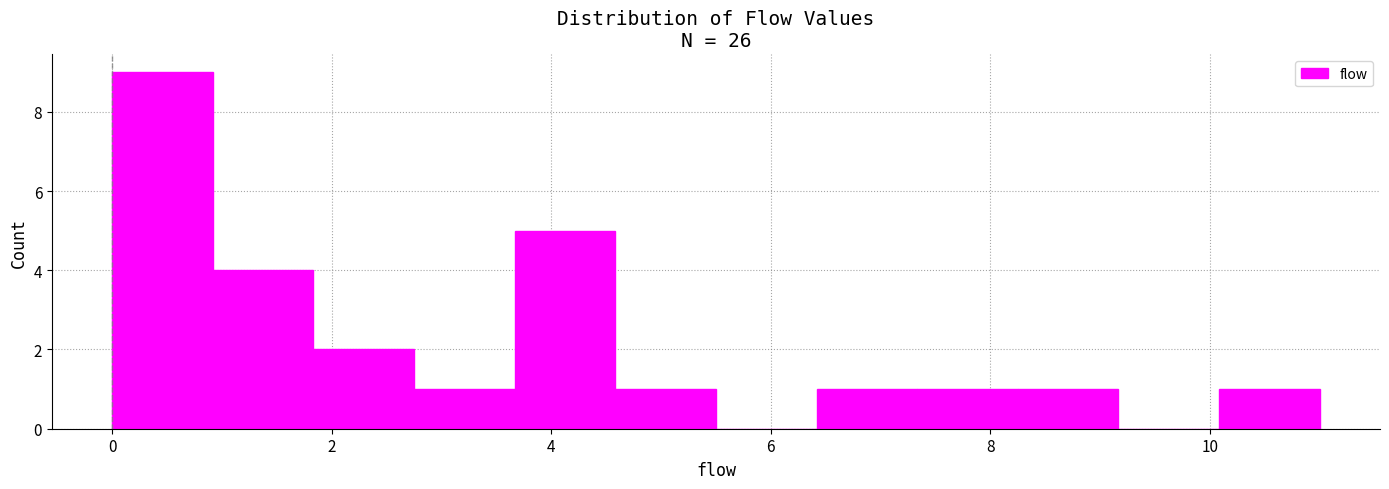

What is the height of the bar covering 4.6 to 5.6 on the x-axis? Neither the bar edges nor the heights are printed on the chart, so give them approximately, as read against the axes.

1